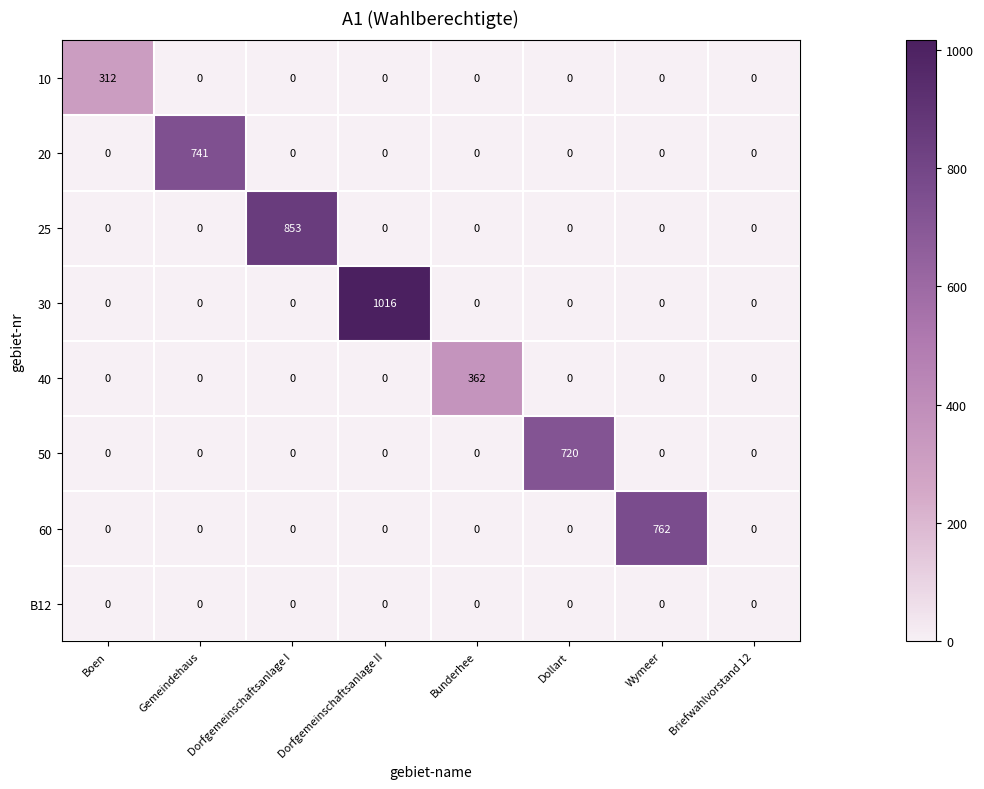

List the series in order of their peak value, lowest first.

B12, 10, 40, 50, 20, 60, 25, 30